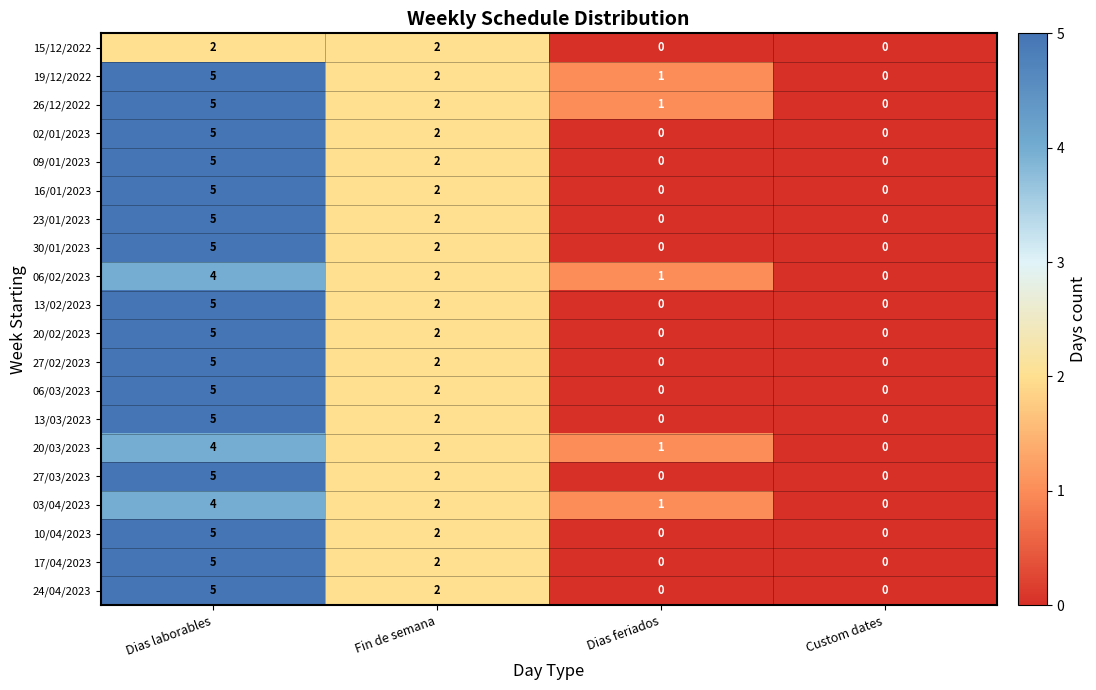

At which label does 06/03/2023 reach its peak?

Dias laborables